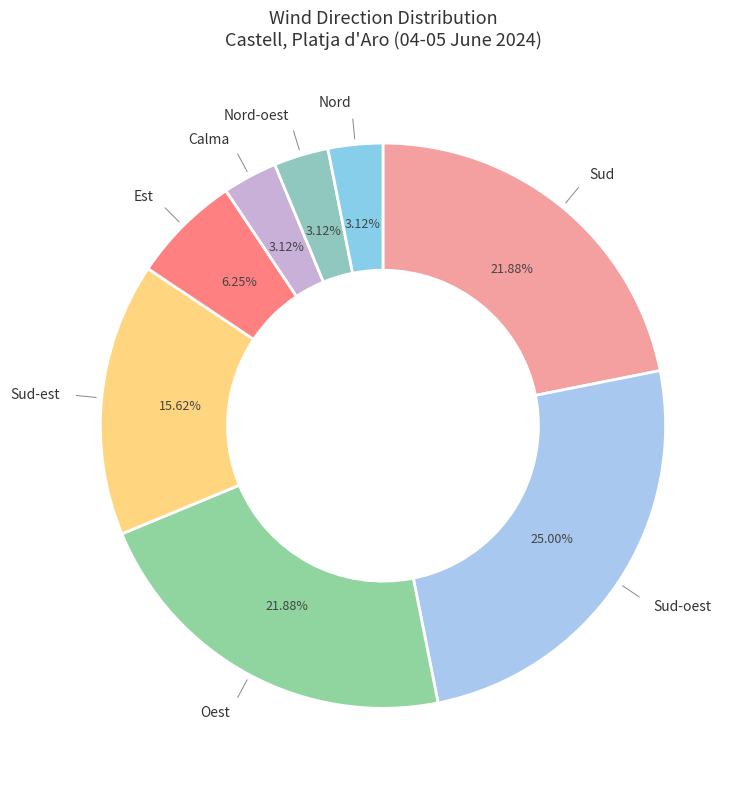

To the nearest percent, what is the difference between the largest and smallest slice percentages?

22%